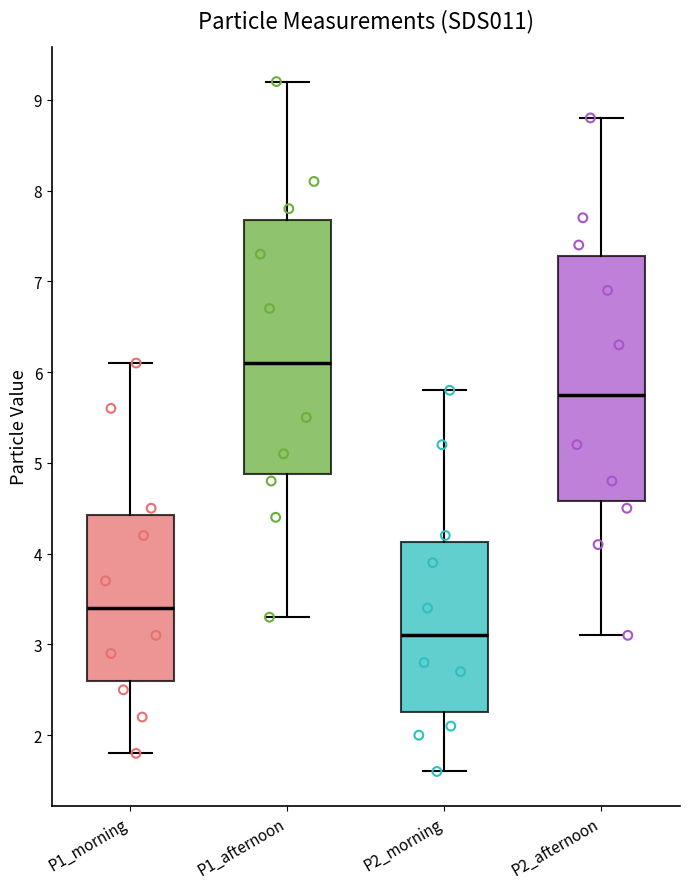

Reading left to right, read every box against the y-axis: the position of its median line, the range the box covers, and the ends of its whiskers. The values are not printed on the chart, so give them approximately, as read against the axis.

P1_morning: median 3.4, box 2.6 to 4.4, whiskers 1.8 to 6.1
P1_afternoon: median 6.1, box 4.9 to 7.7, whiskers 3.3 to 9.2
P2_morning: median 3.1, box 2.3 to 4.1, whiskers 1.6 to 5.8
P2_afternoon: median 5.8, box 4.6 to 7.3, whiskers 3.1 to 8.8